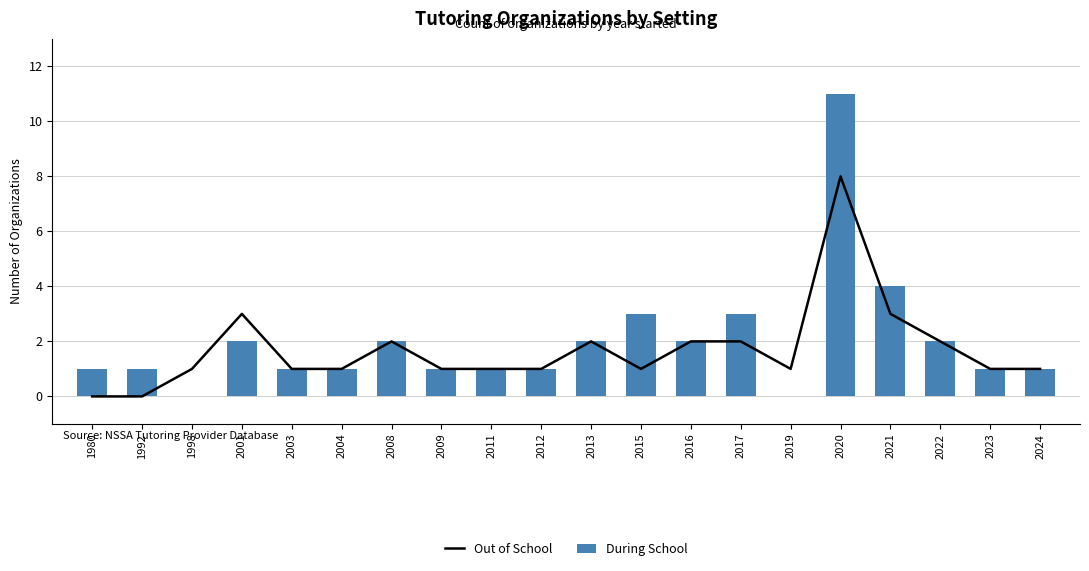

Which series changed the most between 1980 and 2020?

During School